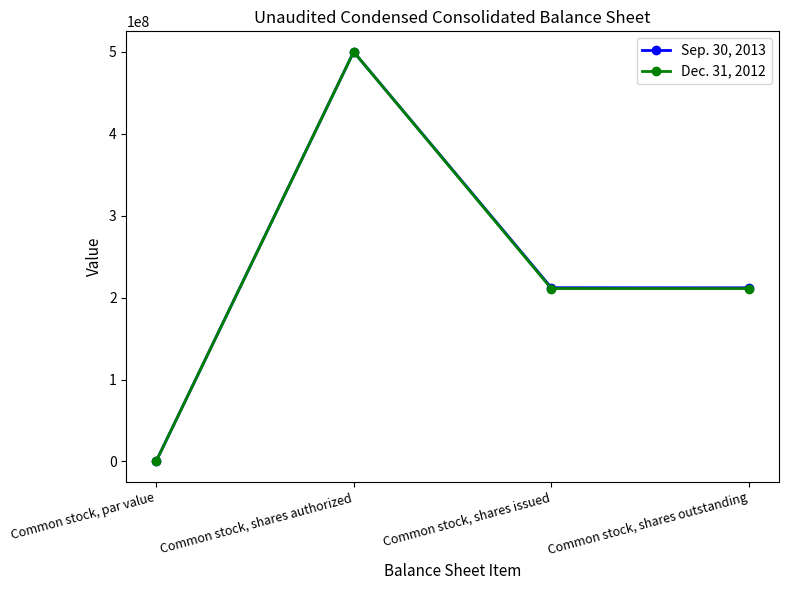

List the labels in order of Sep. 30, 2013 value, smallest first.

Common stock, par value, Common stock, shares outstanding, Common stock, shares issued, Common stock, shares authorized